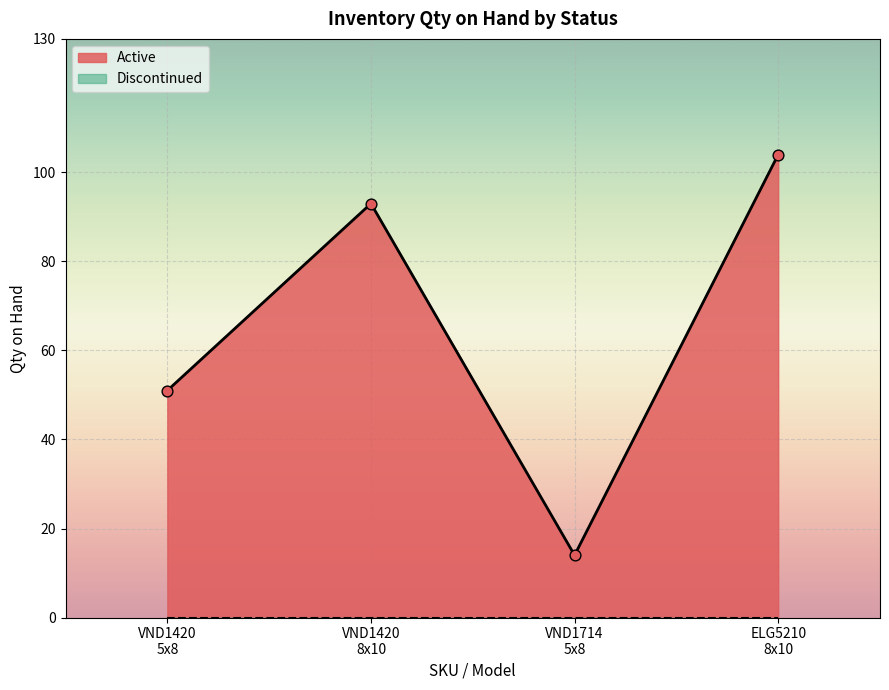

True or false: Active has more than 0 points higher than both neighbors.

True